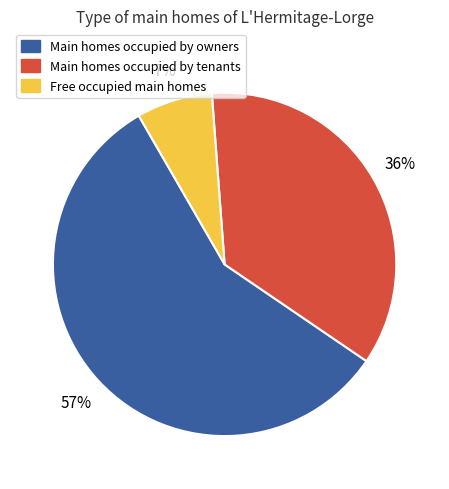

Is there any slice that represents more than half of the pie?

Yes